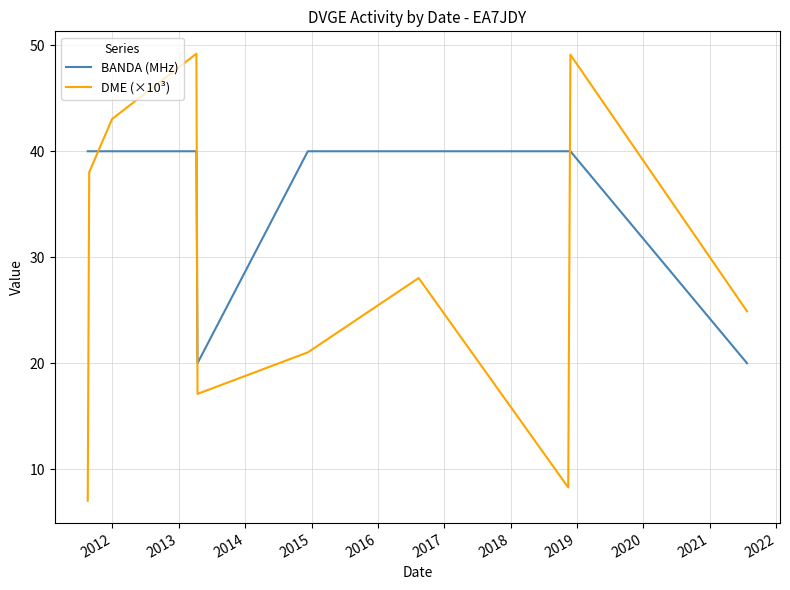

How many lines are shown in the chart?

2